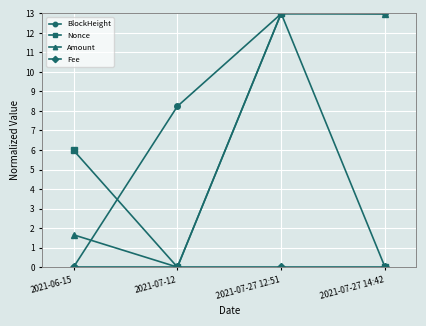

What is the highest value of the Amount series?

13.0